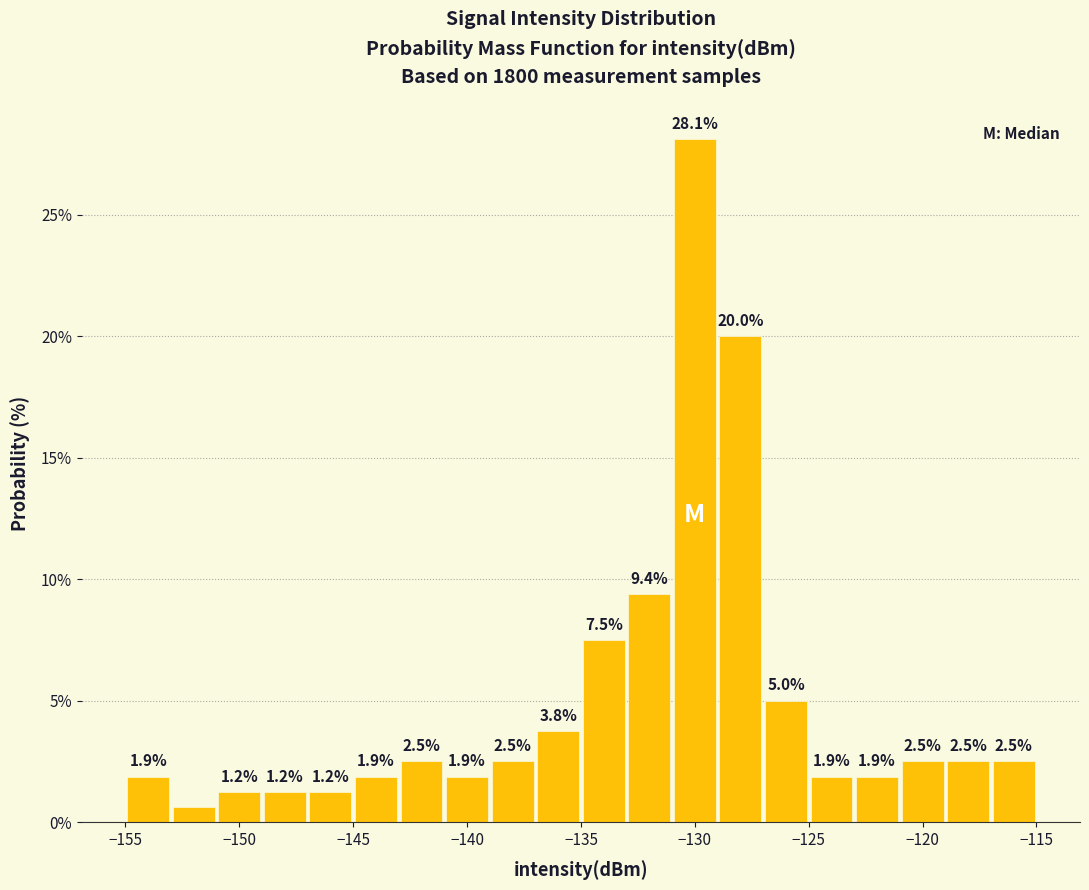

Over which range of the x-axis is the bar tallest?

-131 to -129